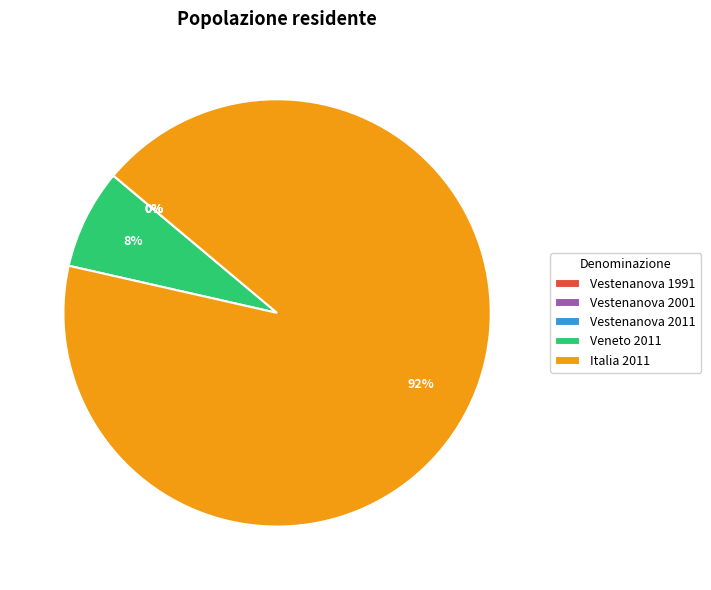

To the nearest percent, what is the difference between the largest and smallest slice percentages?

92%